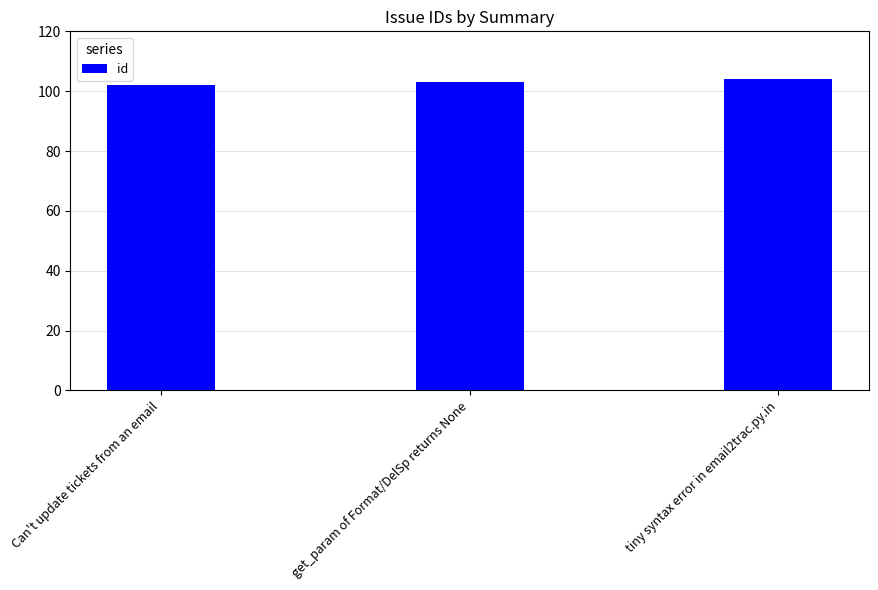

Reading left to right, transcribe all the data shown in this chart.

102	103	104